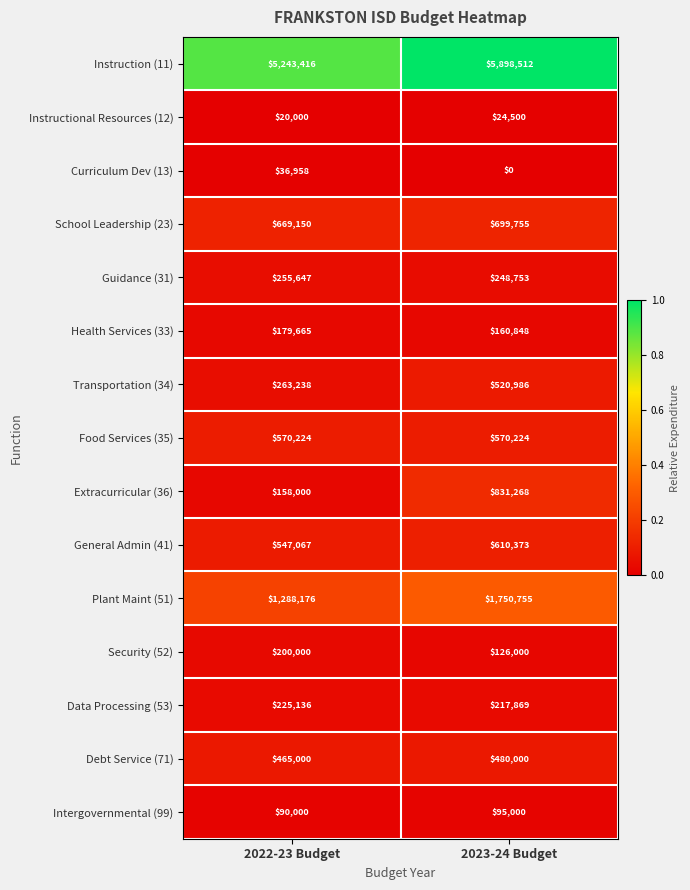

At which category is the sum across all series the highest?

2023-24 Budget